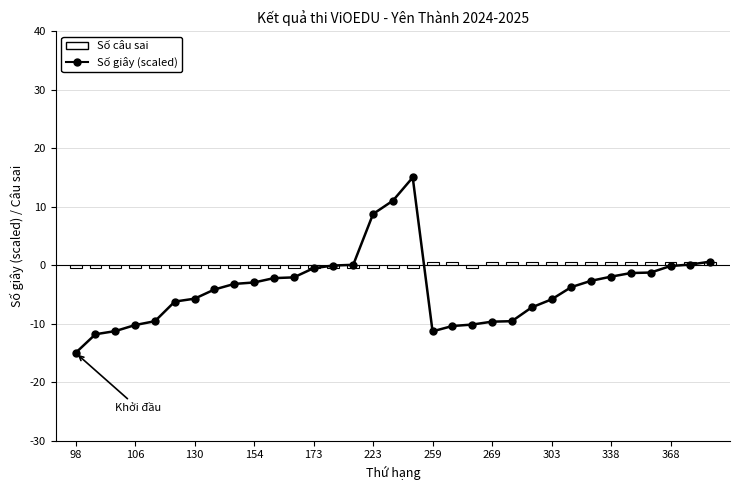

How many groups of bars are there?

33